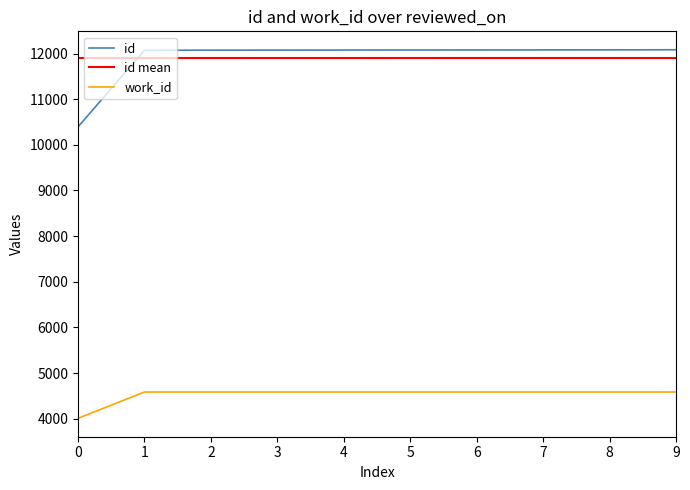

Reading left to right, what are all the values shown in this chart?

id: 10394	12071	12074	12076	12077	12078	12079	12080	12081	12083
work_id: 4009	4585	4585	4585	4585	4585	4585	4585	4585	4585